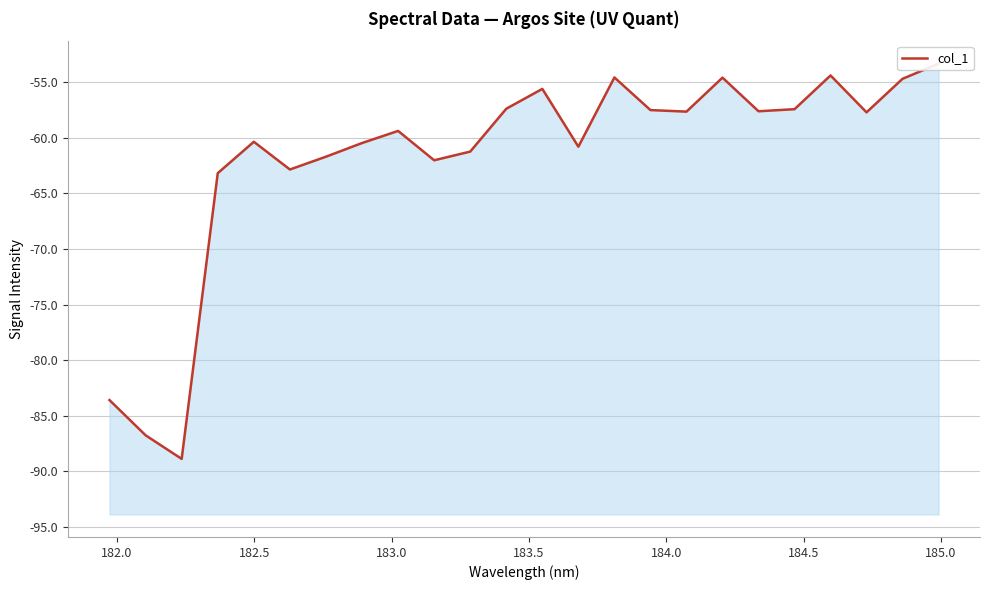

What is the value of the 24th point from the left?

-53.3